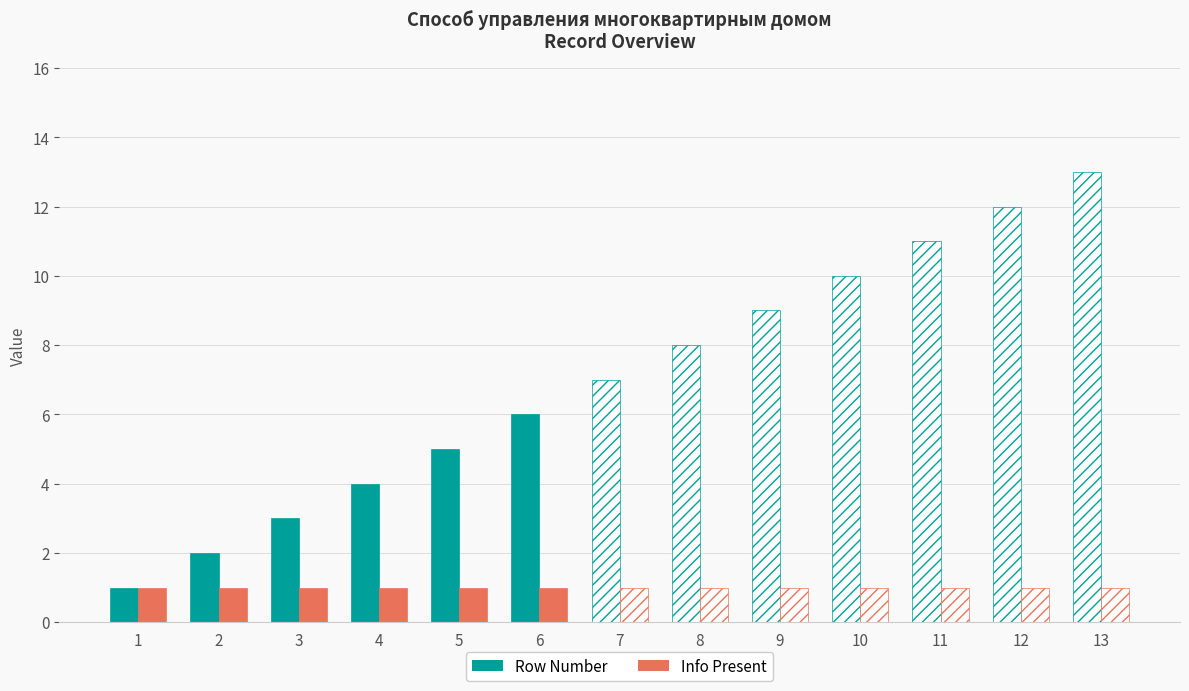

Which series changed the most between 6 and 11?

Row Number